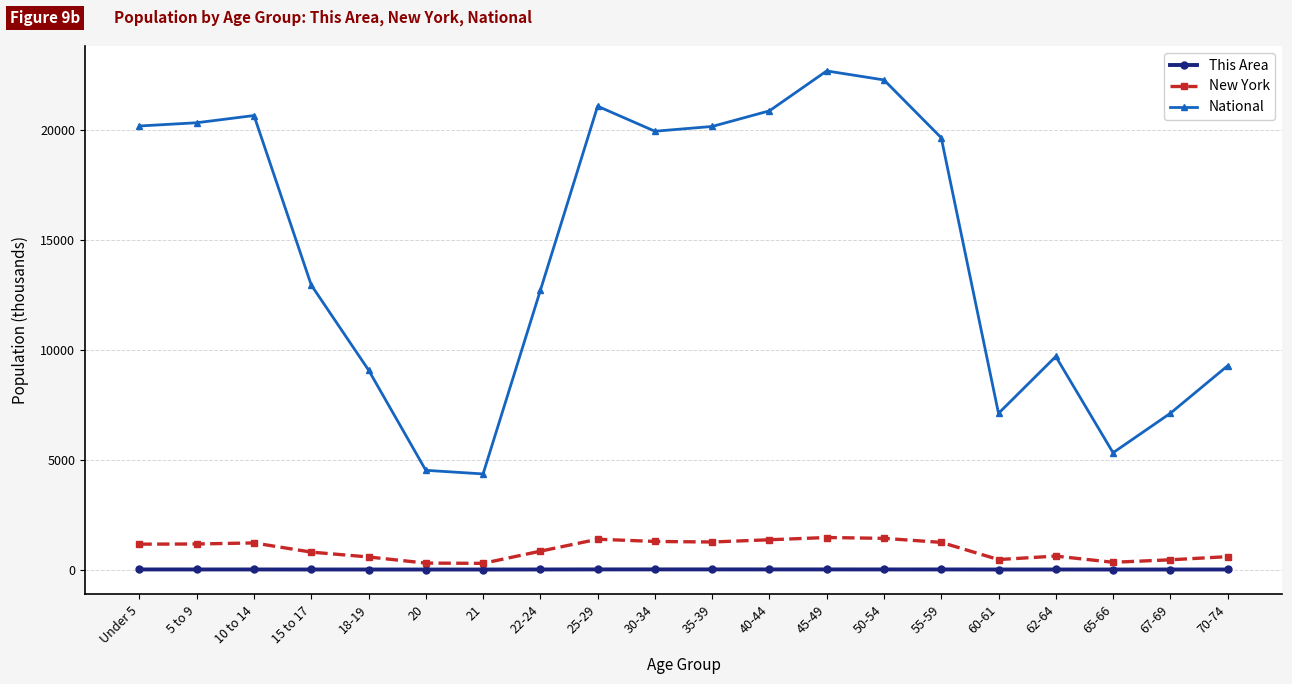

How many values in the New York series are below 1155?

10